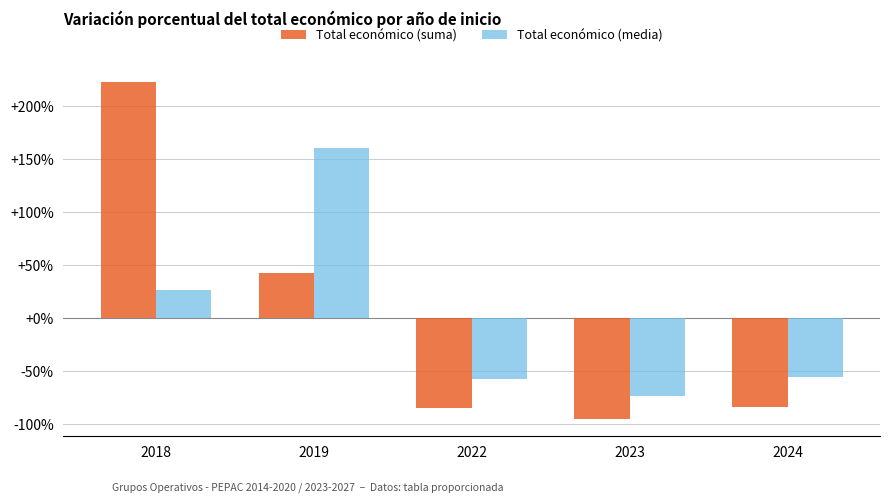

Does the chart contain any negative values?

Yes